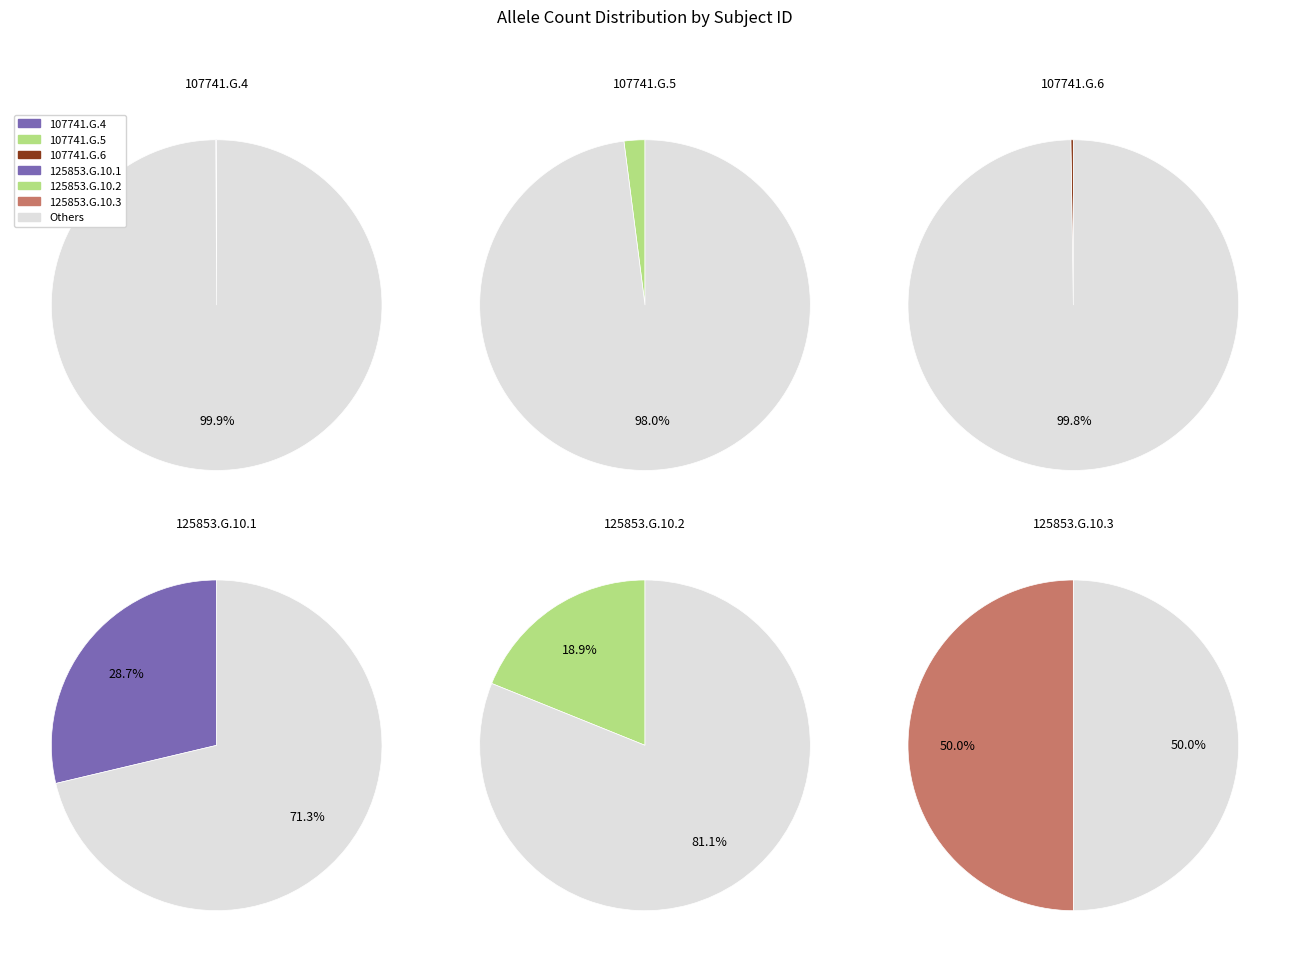

Rank the categories by value from lowest to highest.

107741.G.4, 107741.G.6, 107741.G.5, 125853.G.10.2, 125853.G.10.1, 125853.G.10.3